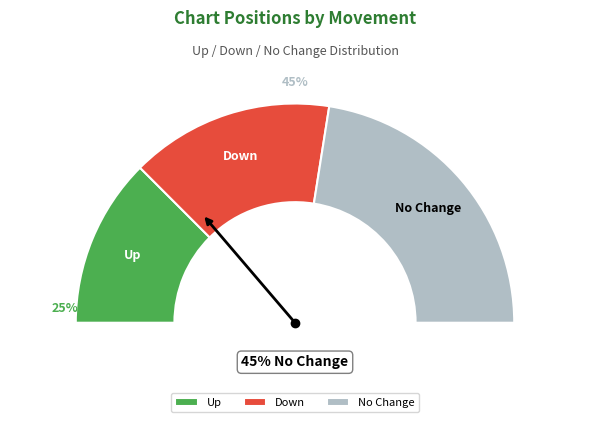

Is the sum of up and - greater than half?

Yes